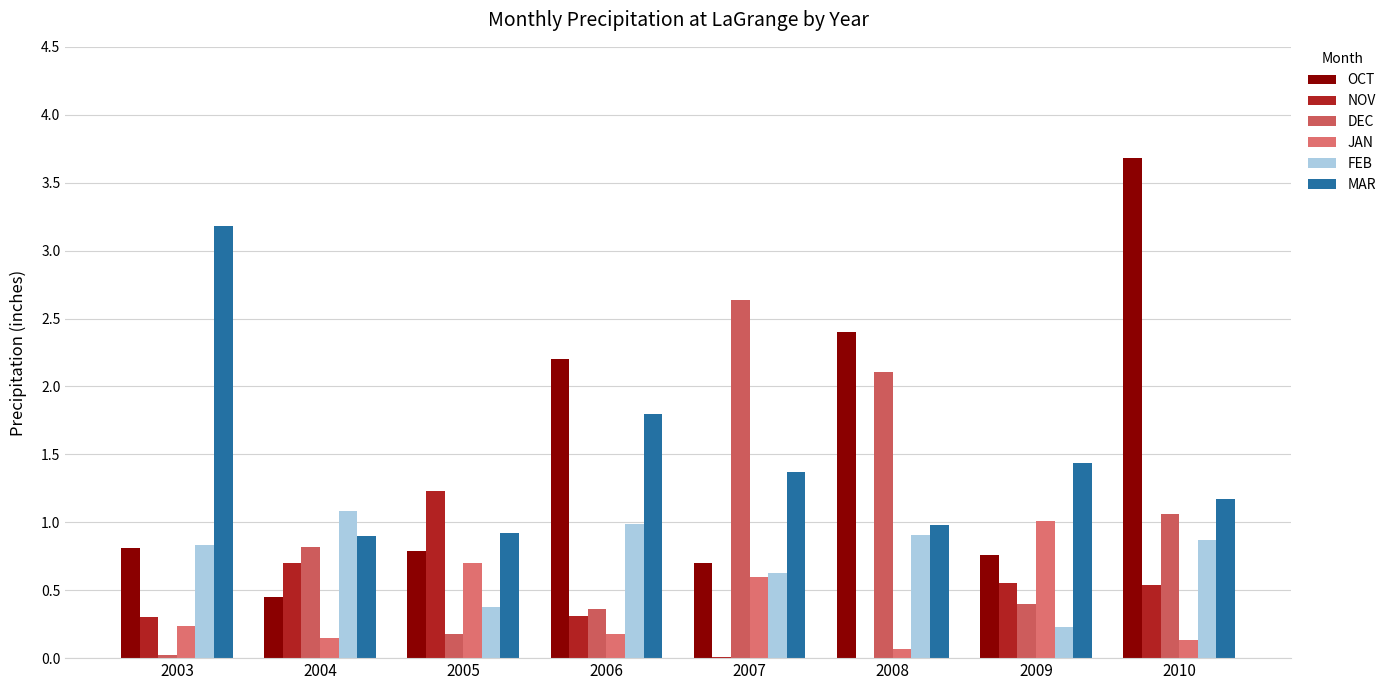

At which category does the chart reach its peak across all series?

2010